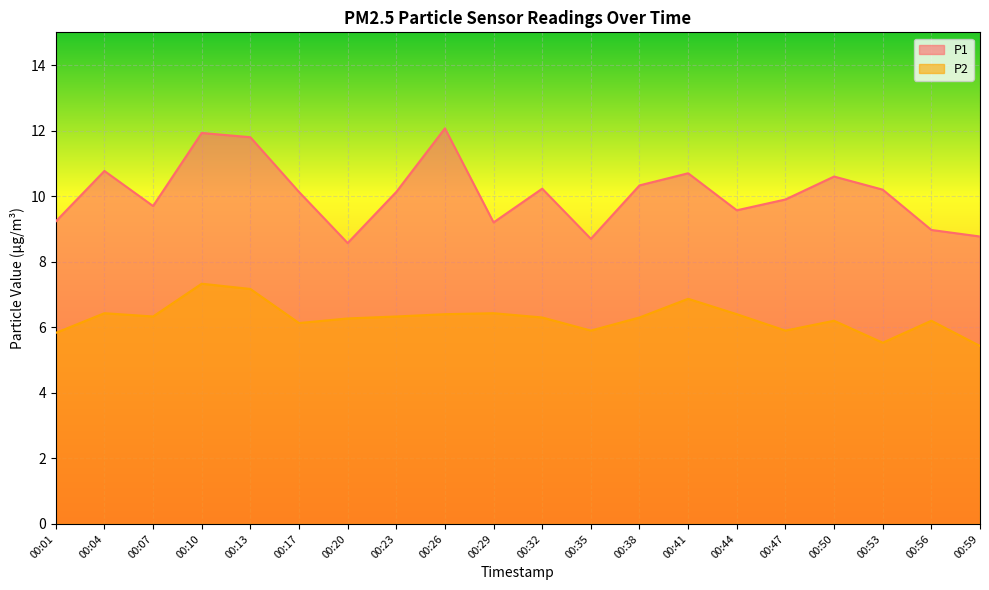

Is it true that P1 equals 3.6 at 00:59?

False